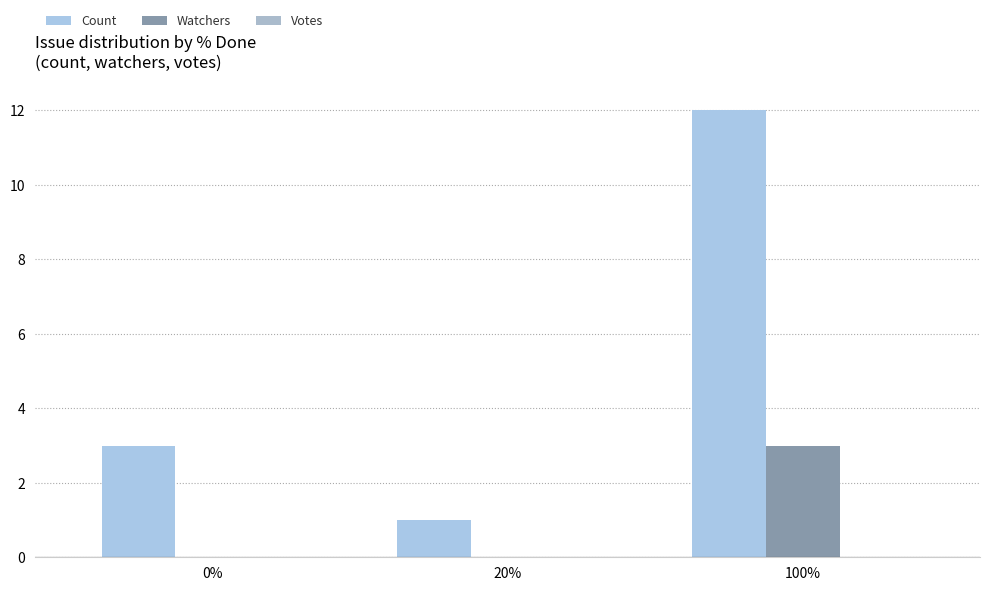

Which series changed the most between 0% and 100%?

Count